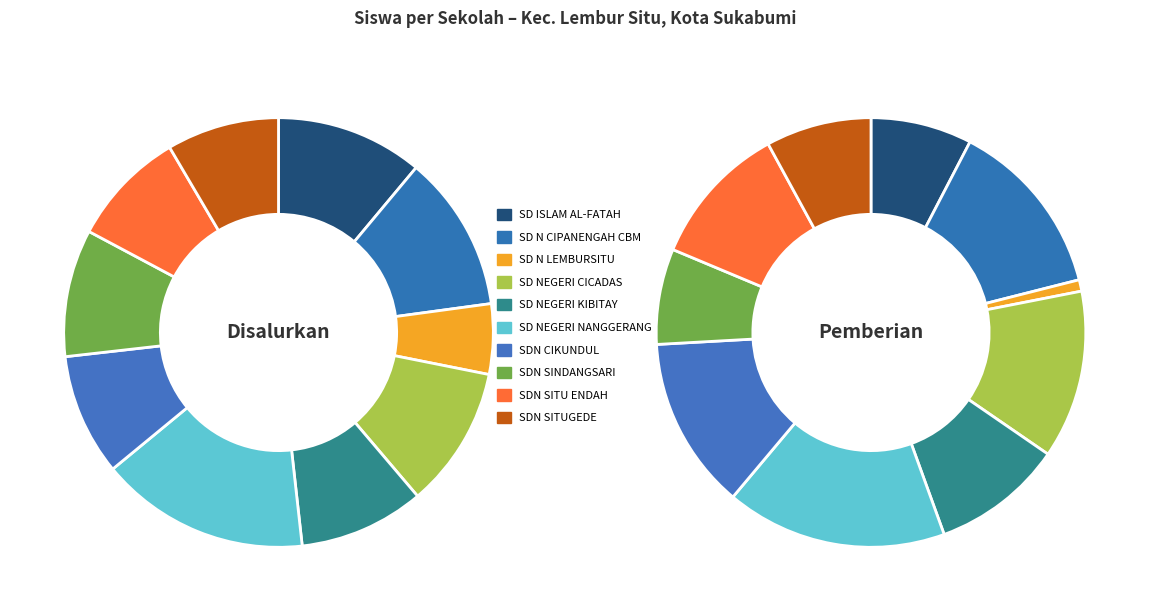

To the nearest percent, what is the difference between the SD NEGERI KIBITAY and SD N CIPANENGAH CBM slice percentages?

2%